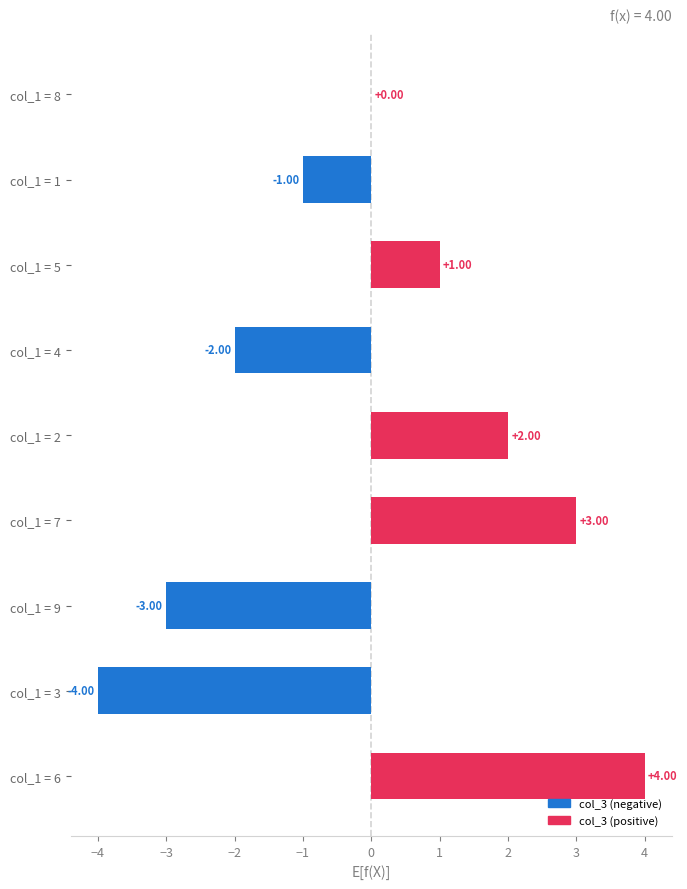

What is the sum of the values at col_1 = 1 and col_1 = 4?

-3